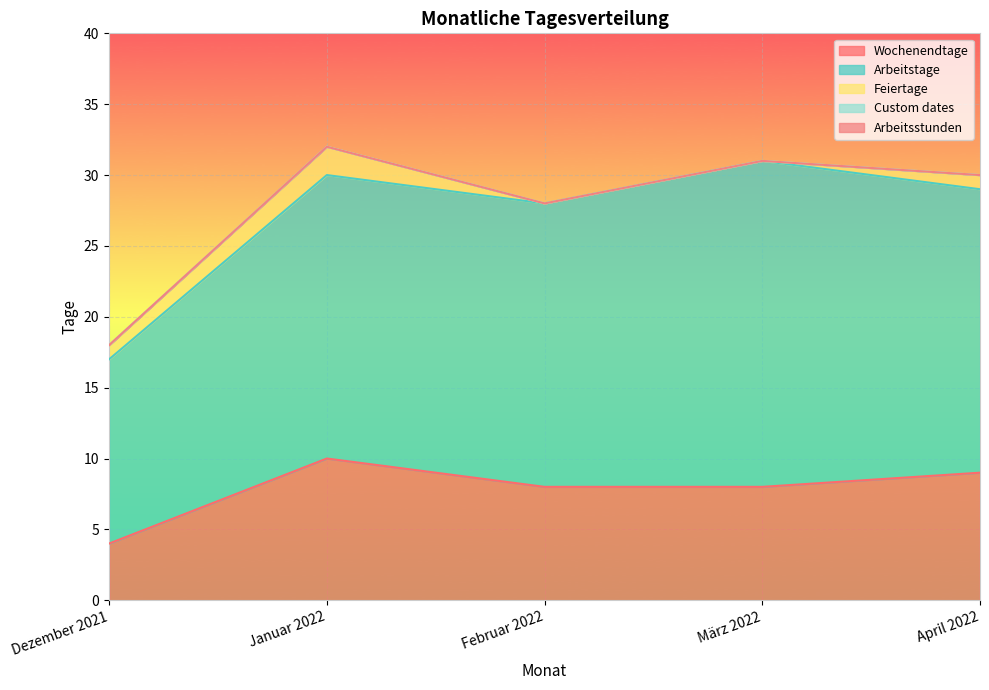

True or false: Arbeitstage and Custom dates intersect in this chart.

False